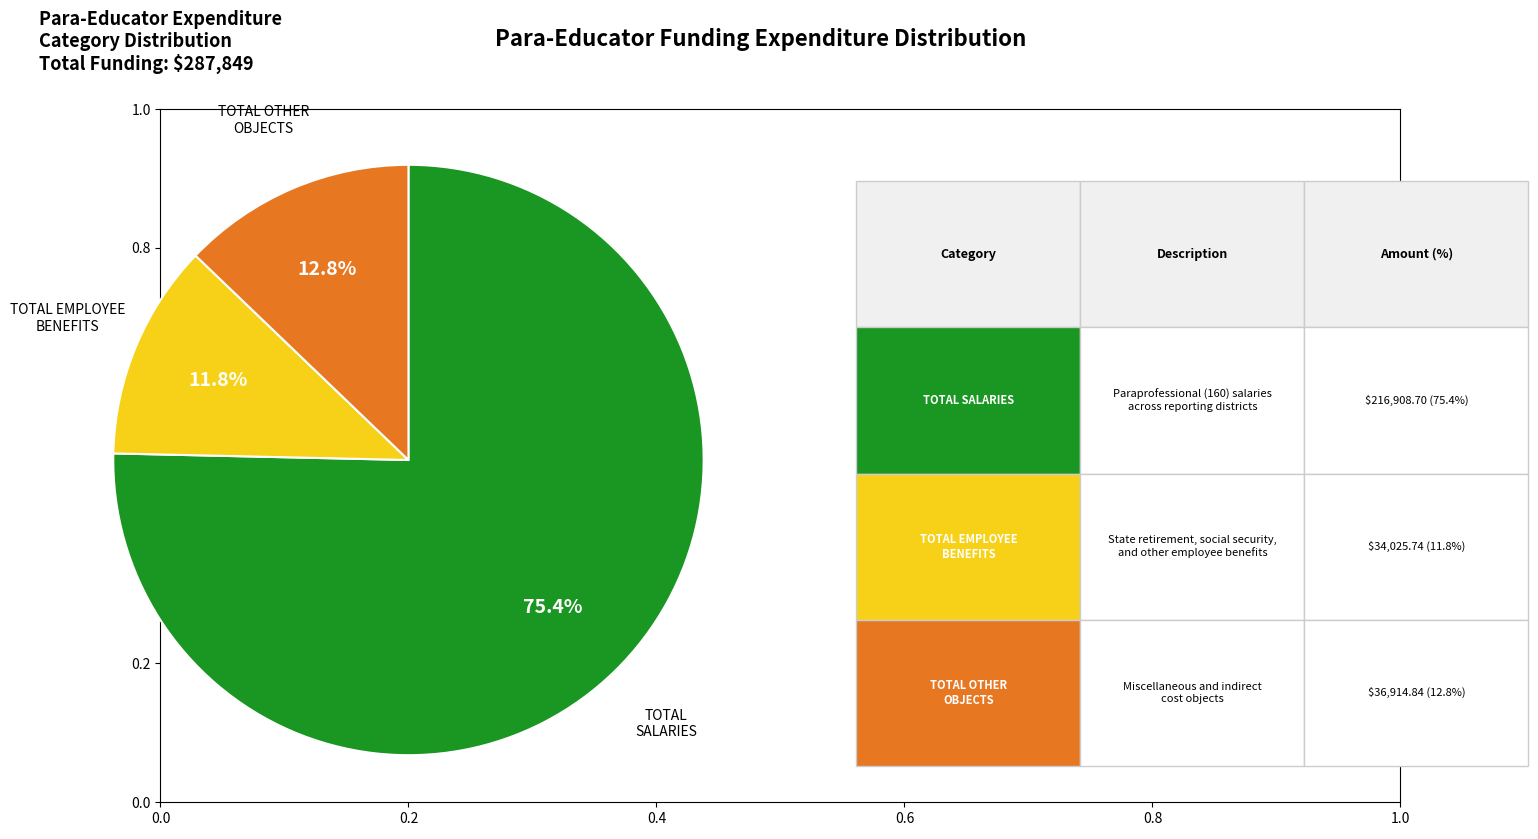

How many segments does this pie chart have?

3